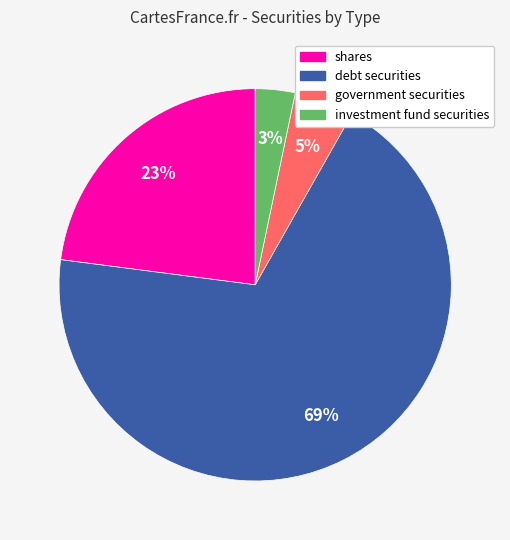

True or false: investment fund securities accounts for 3% of the total.

True